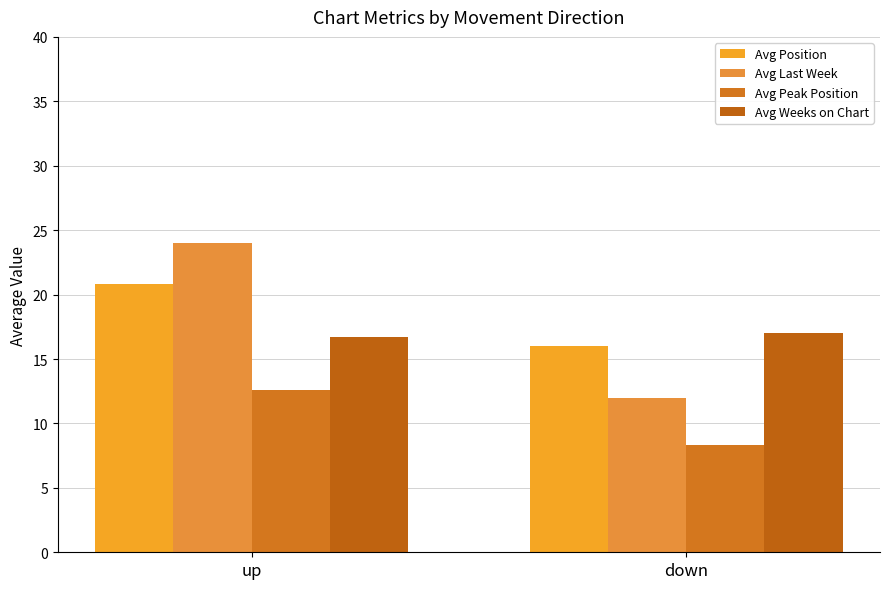

What is the label of the 1st bar from the left?

up